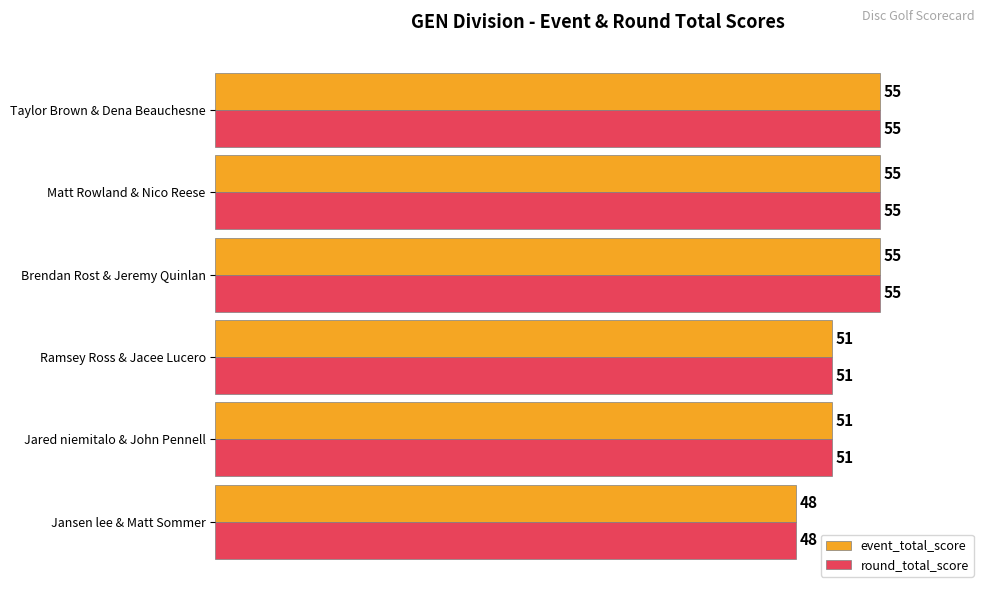

Which label corresponds to the smallest value in the chart?

Jansen lee & Matt Sommer